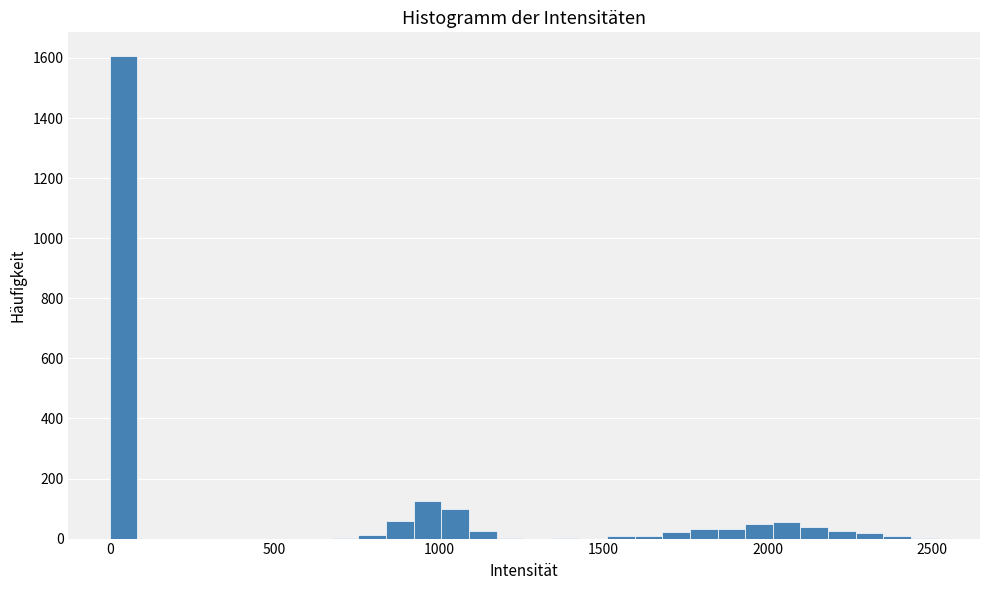

Read against the x-axis, roughly where is the centre of the tallest bar?

50